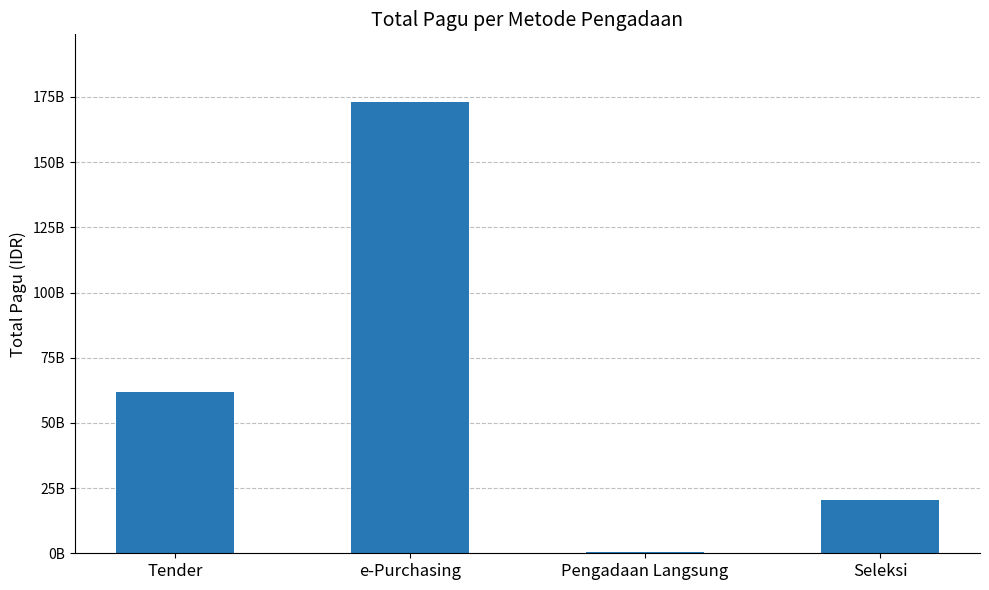

List the labels in order of value, smallest first.

Pengadaan Langsung, Seleksi, Tender, e-Purchasing